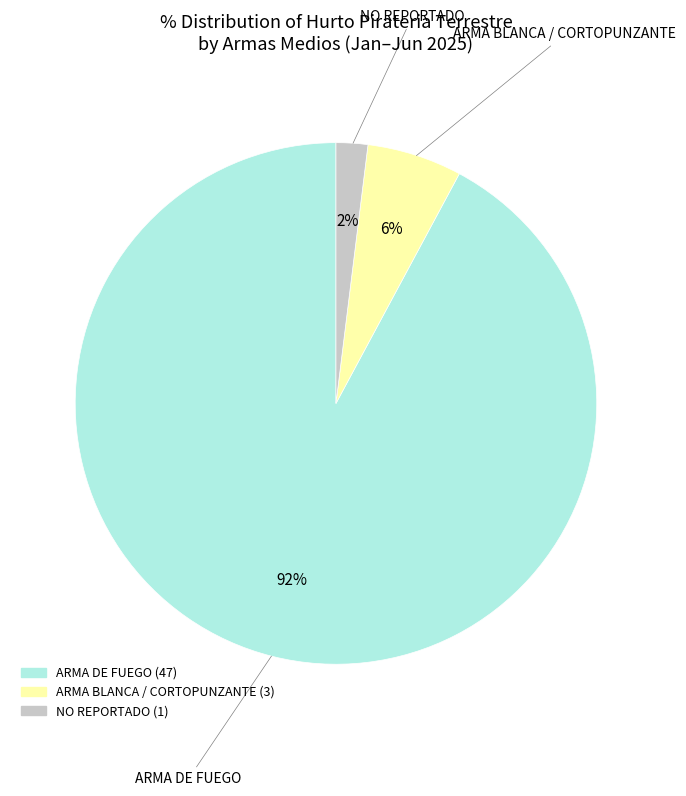

Does any single category account for the majority?

Yes